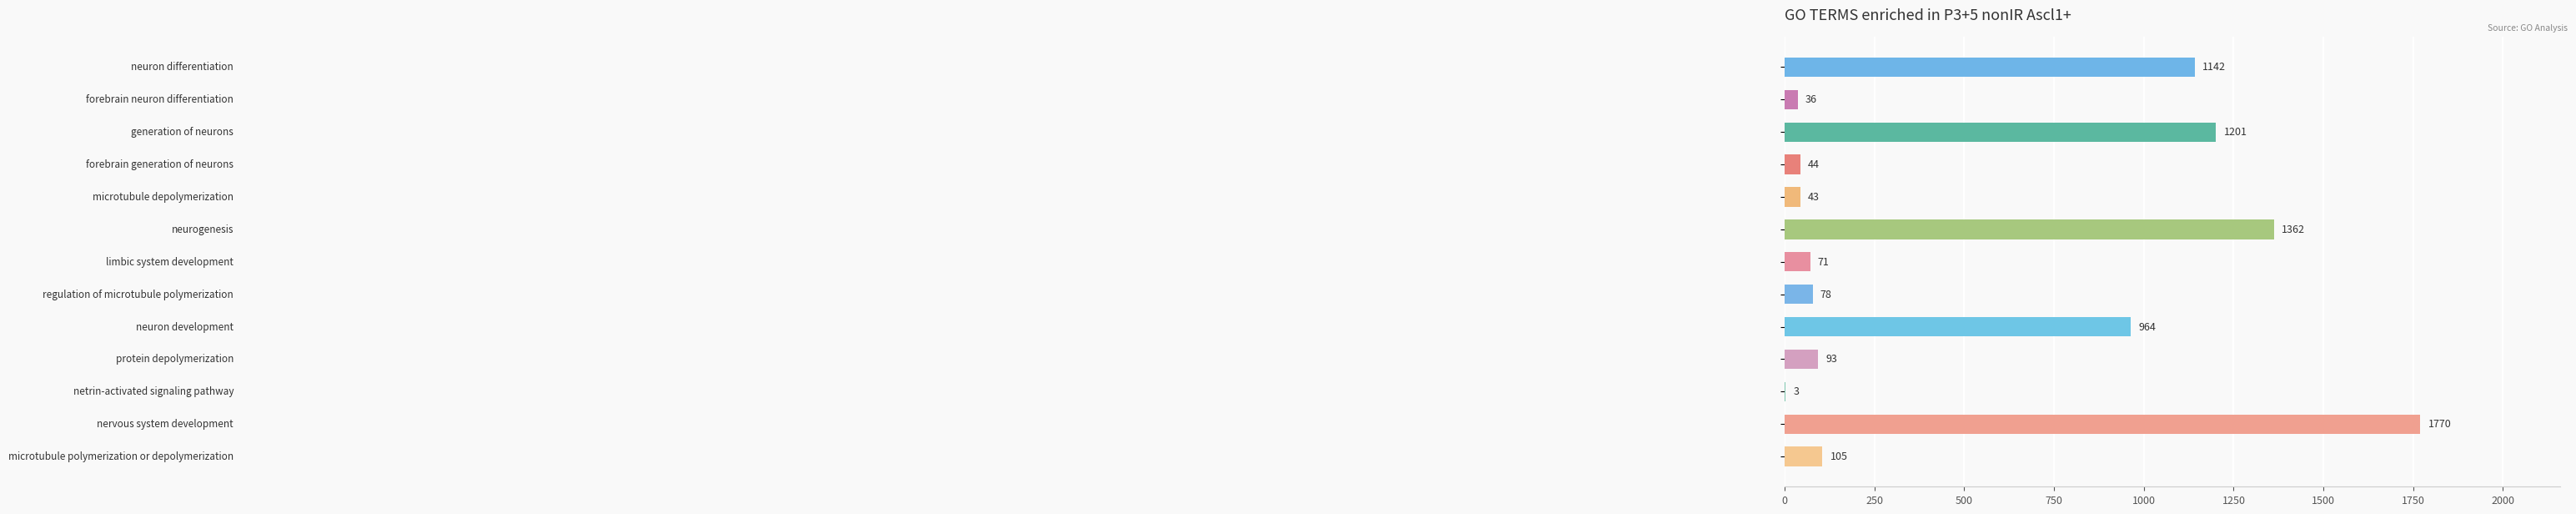

What is the greatest value displayed?

1770